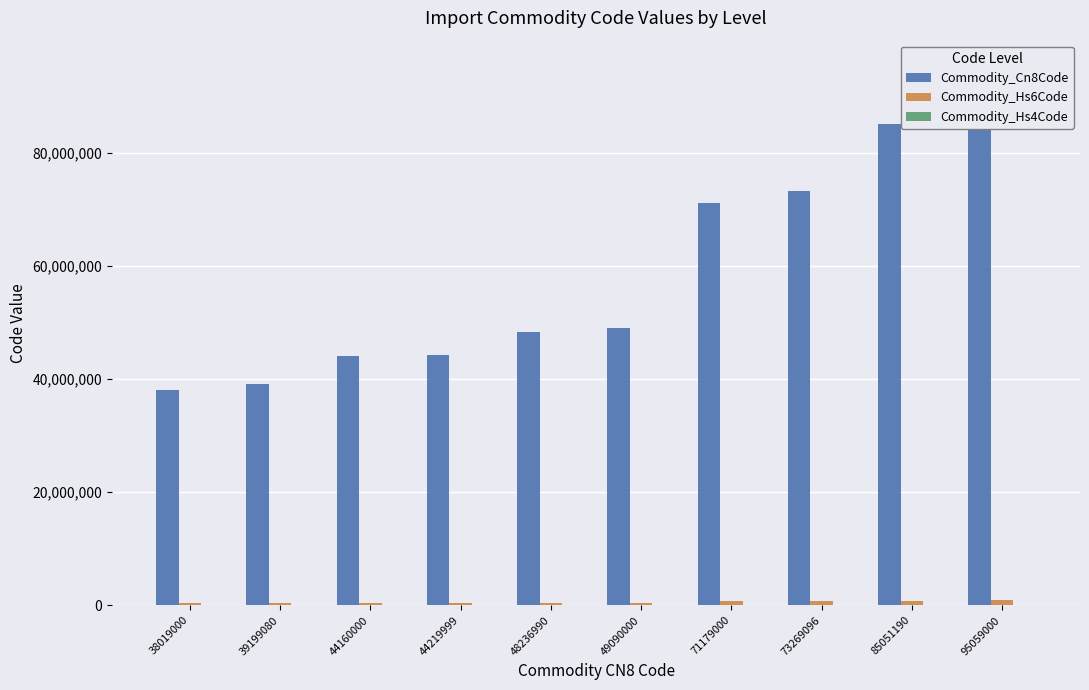

What are all the series names shown in the legend?

Commodity_Cn8Code, Commodity_Hs6Code, Commodity_Hs4Code